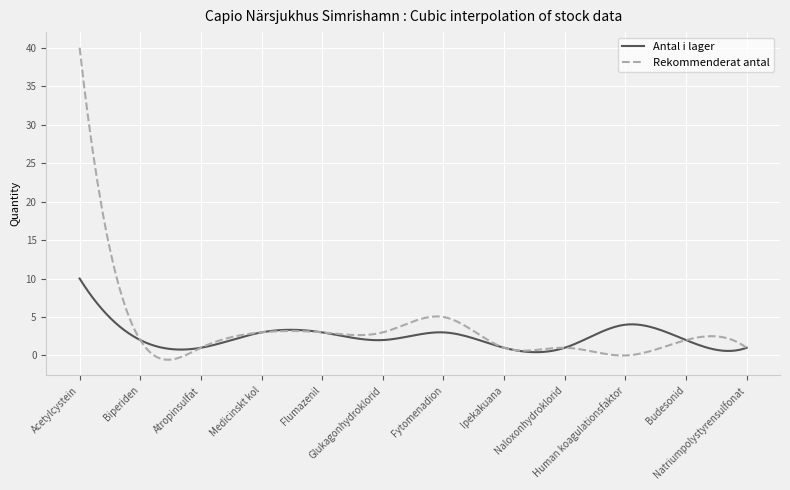

True or false: Rekommenderat antal and Antal i lager intersect in this chart.

True